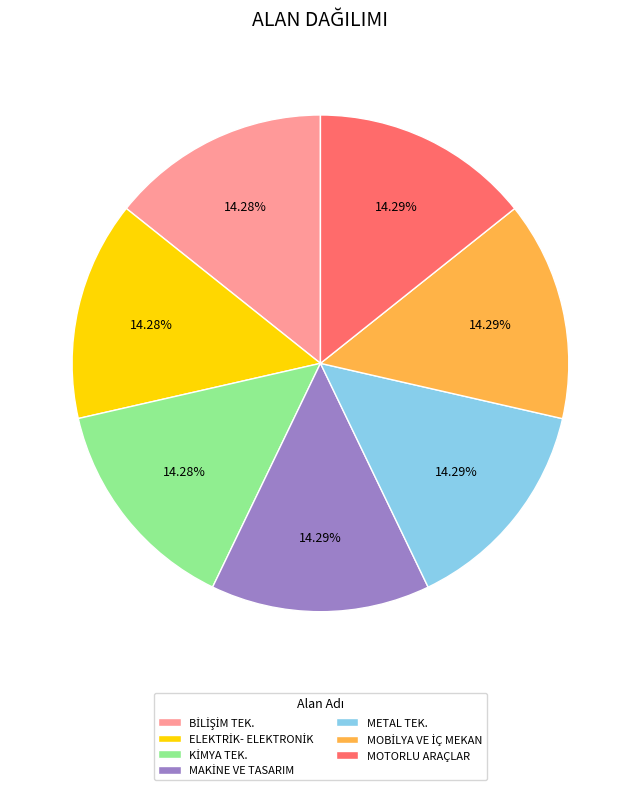

Is there any slice that represents more than half of the pie?

No